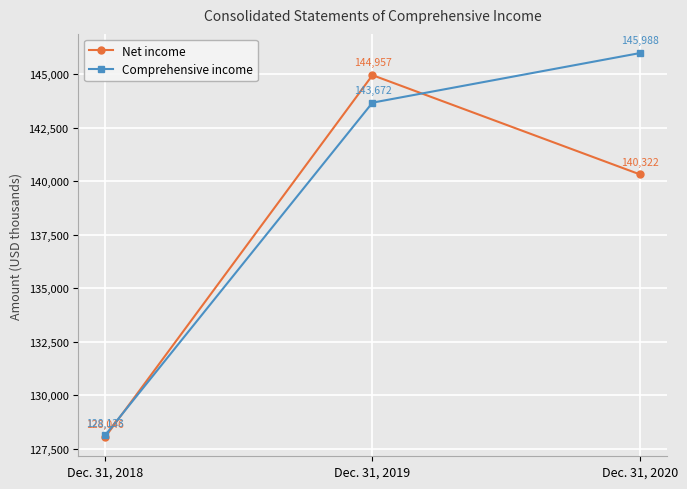

What is the difference between the highest and lowest values at Dec. 31, 2020?

5666